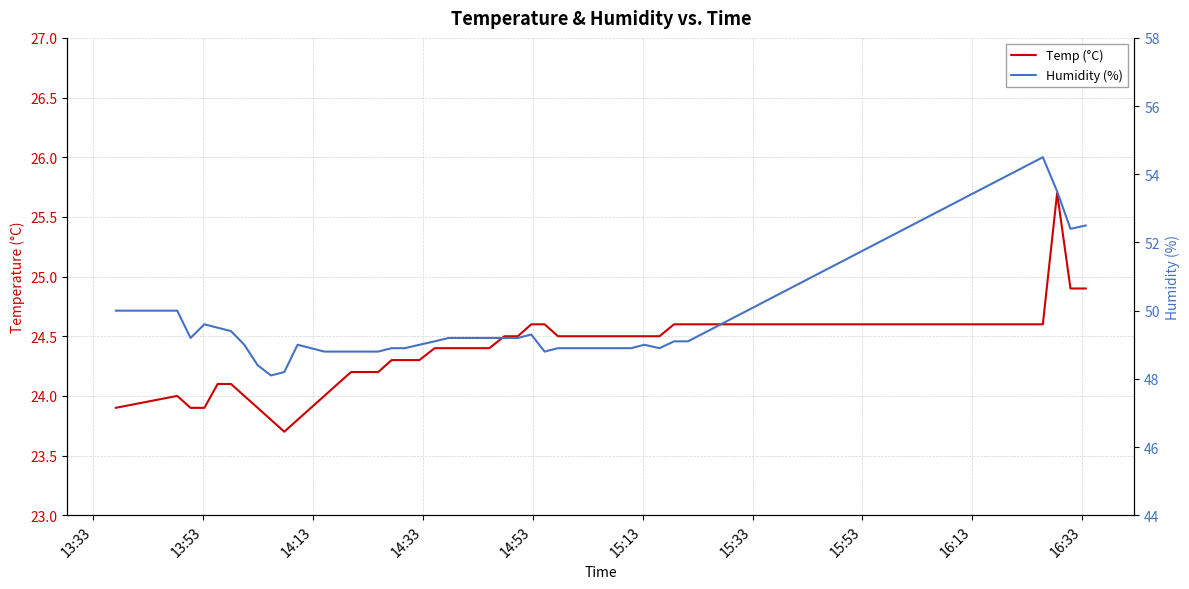

Where is Temp (°C) nearest to the value 24?

13:53